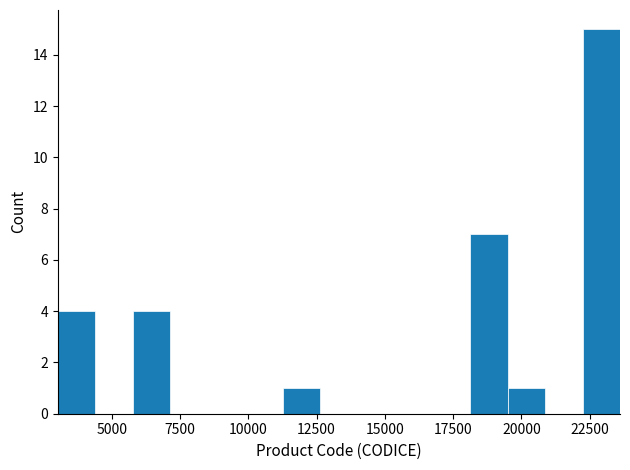

Around what value on the x-axis is the tallest bar? Give the approximate position of its centre, as read against the axis.

23000